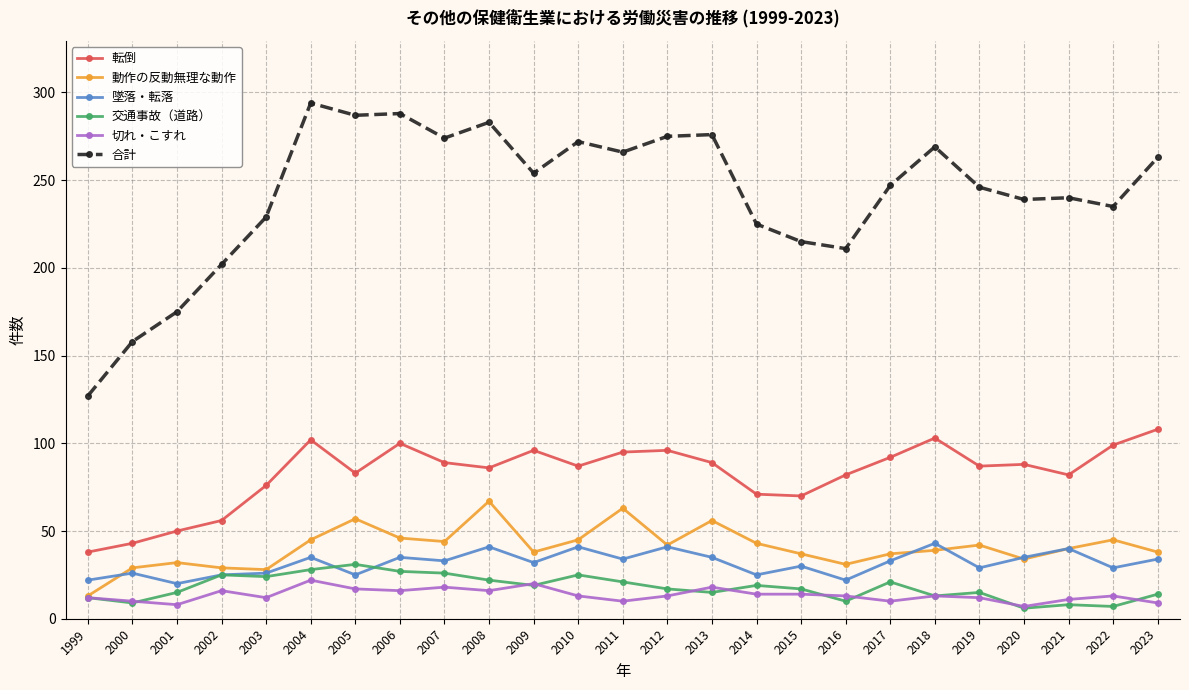

Is this an area chart (filled region under the line)?

No